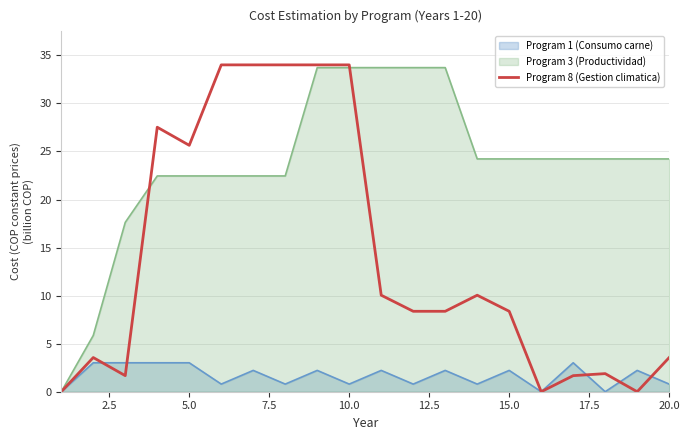

Which series has the widest spread of values?

Program 8 (Gestion climatica)